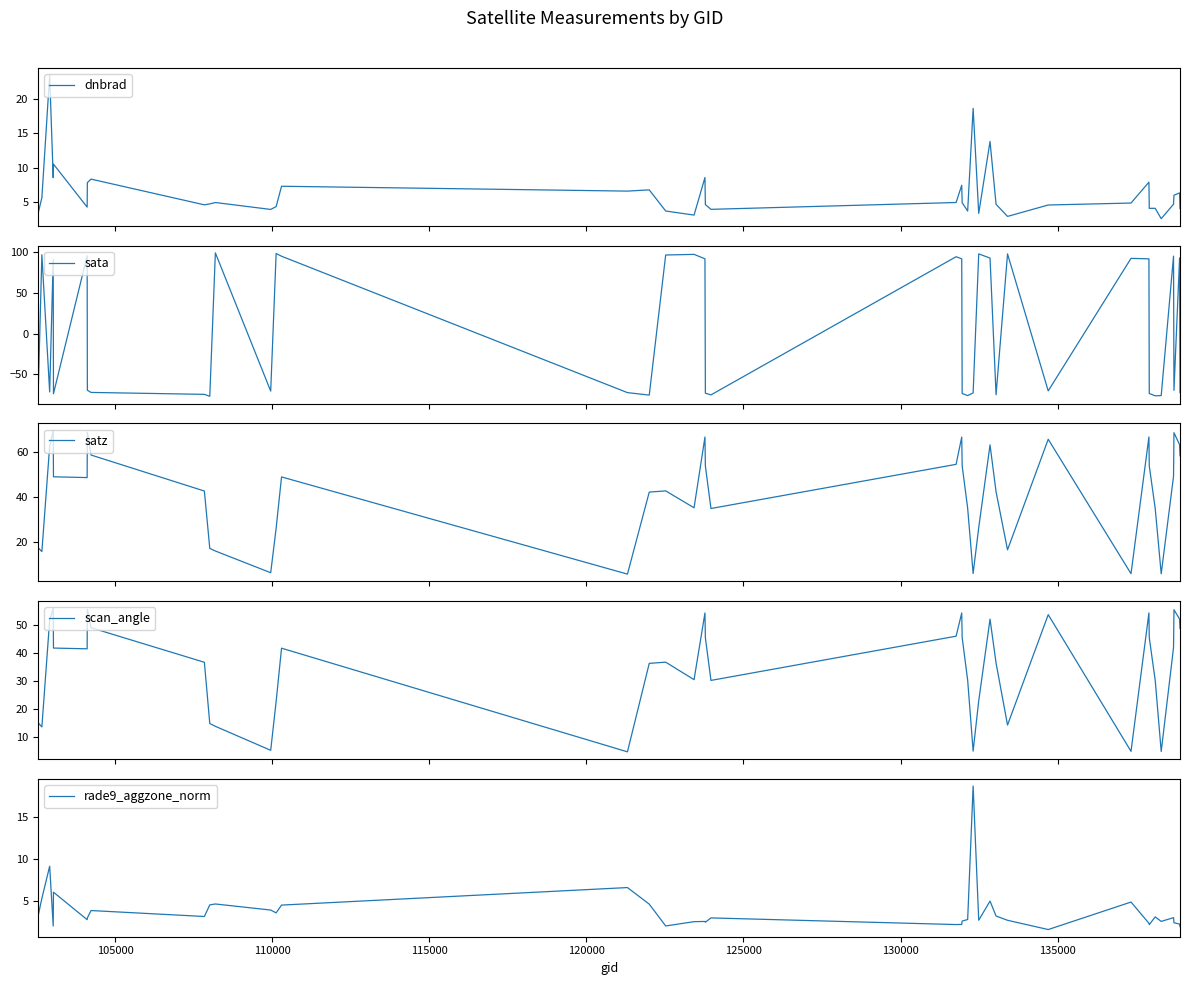

Reading right to left, transcribe all the data shown in this chart.

dnbrad: 4.1	6.4	6.0	4.7	2.6	4.1	4.1	7.9	4.9	4.6	3.0	4.7	13.8	3.4	18.6	3.7	5.0	7.5	5.0	4.0	4.7	8.6	3.2	3.8	6.8	6.6	7.3	4.4	4.0	5.0	4.8	4.6	8.4	7.9	4.3	10.6	8.6	23.4	5.7	3.4
sata: -72.6	93.2	-69.9	95.4	-76.3	-76.5	-73.7	92.1	92.6	-70.5	98.1	-75.2	93.0	98.1	-72.9	-76.3	-73.7	92.0	94.6	-75.4	-73.3	92.1	97.5	96.8	-75.7	-72.6	95.2	98.6	-70.8	99.4	-77.1	-74.8	-72.4	-69.6	95.9	-74.0	91.4	-71.8	97.1	-77.3
satz: 58.3	63.3	68.7	49.1	5.6	34.8	53.8	66.8	5.6	65.7	16.3	42.2	63.2	26.2	5.7	34.9	53.9	66.7	54.5	34.8	53.8	66.8	35.1	42.7	42.1	5.4	48.9	26.0	6.1	15.8	16.9	42.6	58.7	68.9	48.6	49.0	69.6	62.6	15.5	17.2
scan_angle: 48.9	52.3	55.6	42.0	4.9	30.4	45.6	54.5	5.0	53.8	14.4	36.5	52.2	23.1	5.1	30.4	45.7	54.4	46.1	30.3	45.6	54.5	30.6	36.9	36.4	4.8	41.9	22.8	5.4	13.9	15.0	36.8	49.2	55.7	41.6	41.9	56.1	51.8	13.7	15.2
rade9_aggzone_norm: 2.0	2.3	2.5	3.1	2.6	3.2	2.2	2.4	4.9	1.7	2.8	3.3	5.0	2.8	18.6	2.8	2.7	2.3	2.2	3.0	2.5	2.6	2.6	2.1	4.7	6.6	4.5	3.6	4.0	4.7	4.6	3.2	3.9	3.0	2.8	6.1	2.1	9.1	5.3	3.3